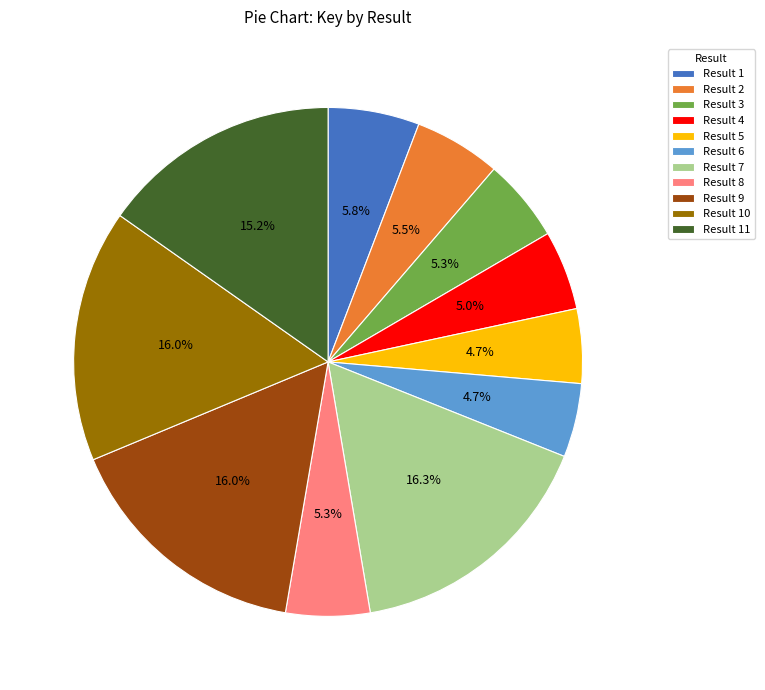

Is Result 2 the majority of the pie?

No